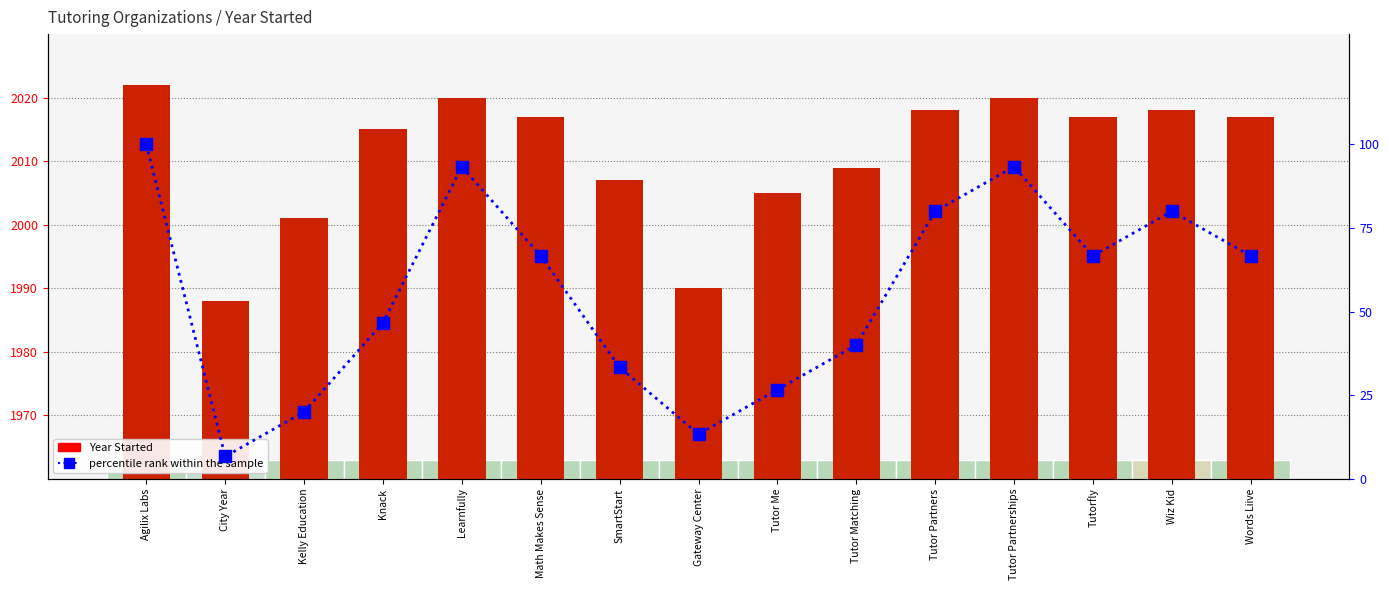

True or false: percentile rank within the sample has a value of 105.9 at Tutorfly.

False